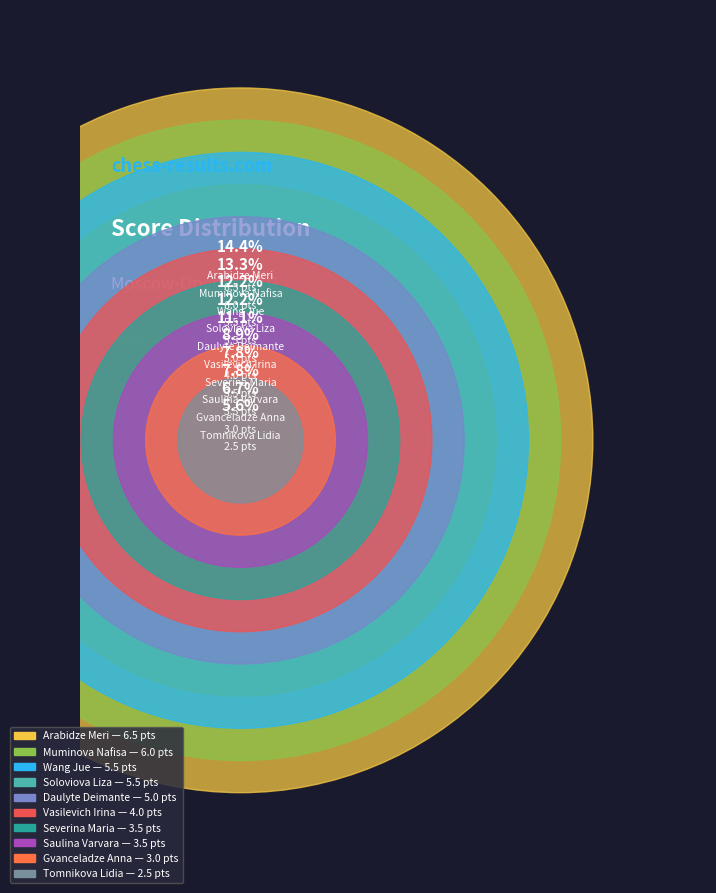

To the nearest percent, what is the difference between the largest and smallest slice percentages?

9%